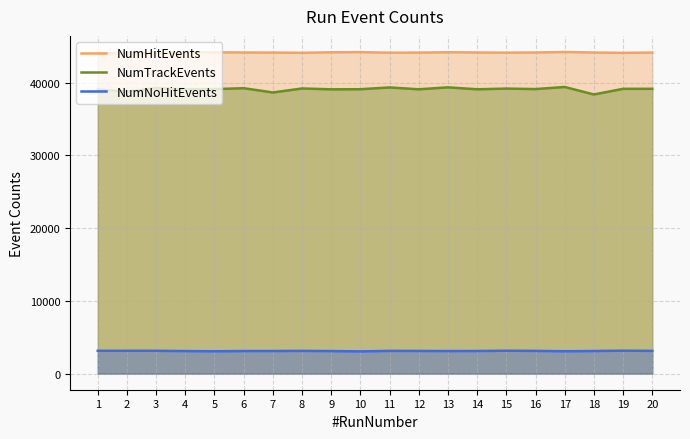

What is the minimum value for NumHitEvents?

44051